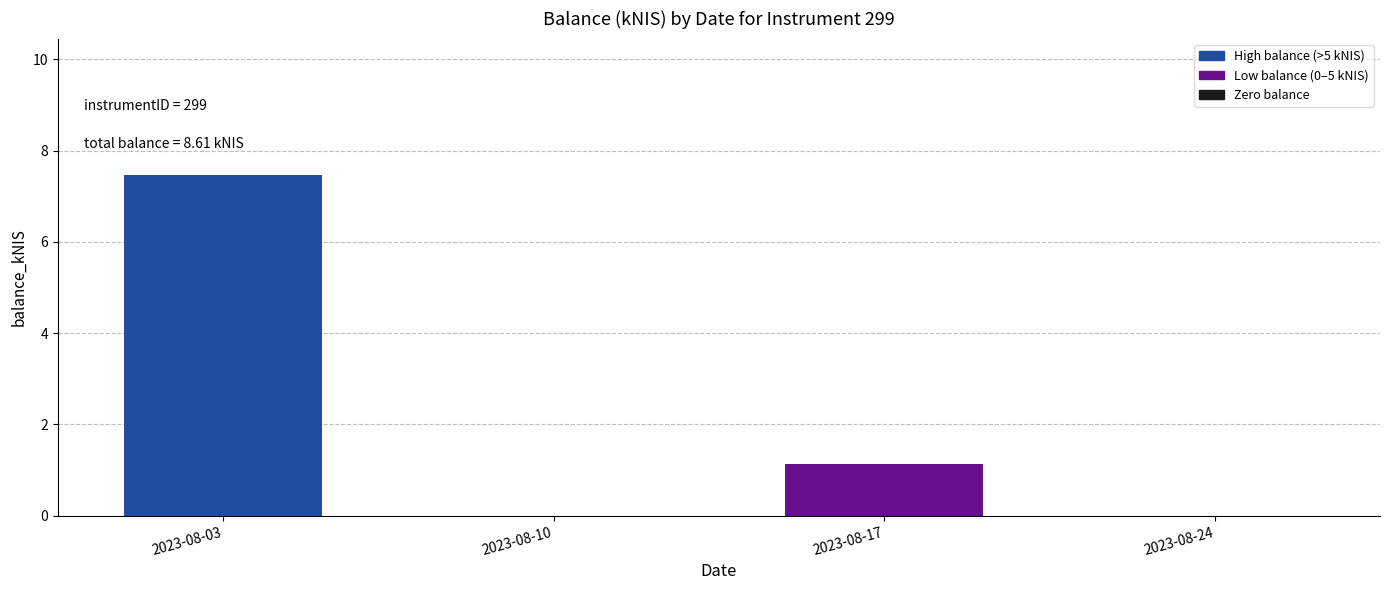

Count the number of categories in the chart.

4